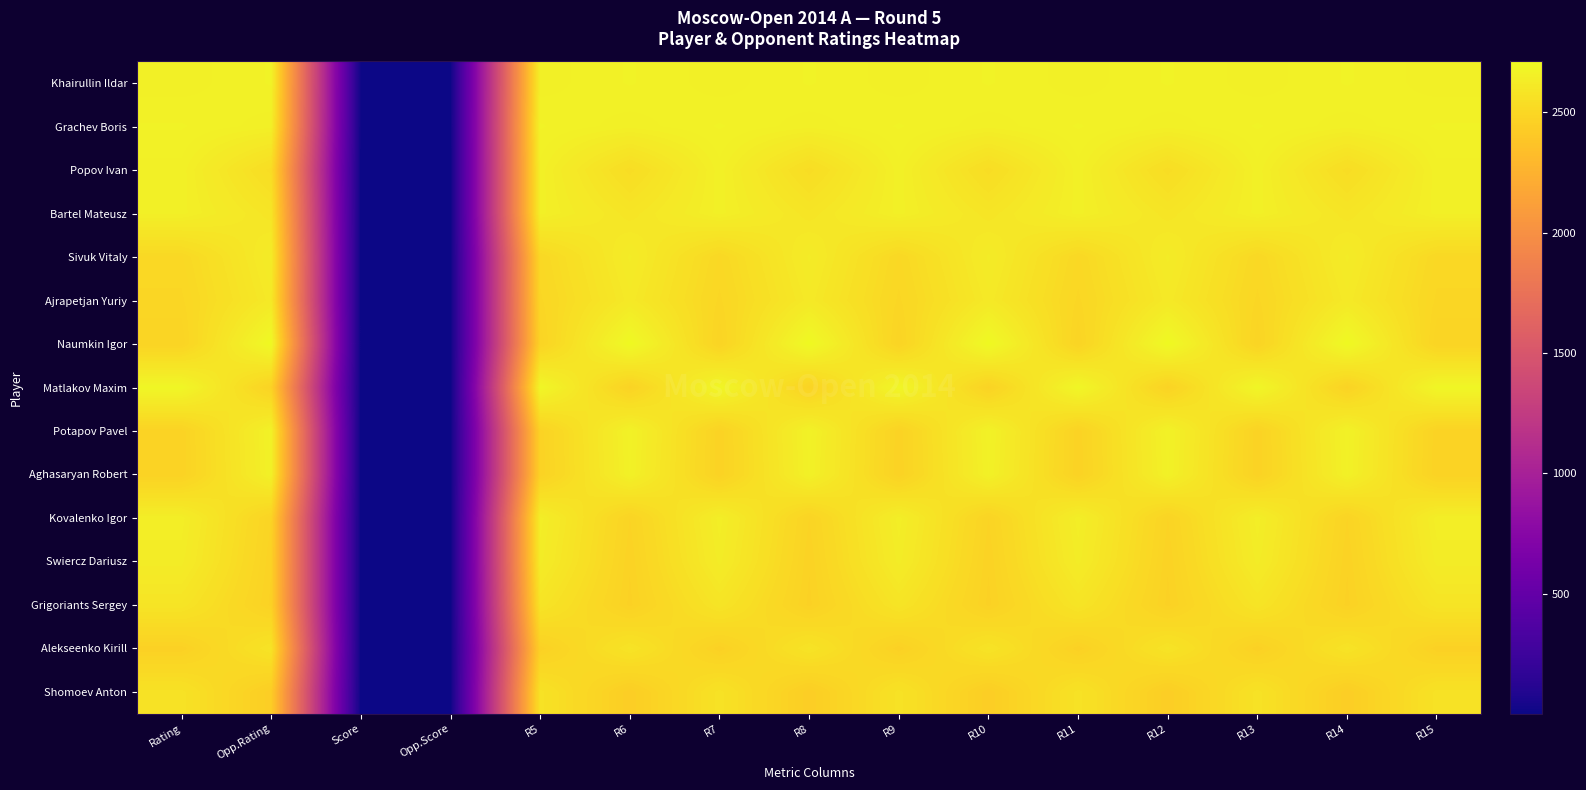

At R13, list the series in order from smallest to largest.

Alekseenko Kirill, Aghasaryan Robert, Potapov Pavel, Naumkin Igor, Ajrapetjan Yuriy, Sivuk Vitaly, Shomoev Anton, Grigoriants Sergey, Swiercz Dariusz, Kovalenko Igor, Khairullin Ildar, Bartel Mateusz, Popov Ivan, Grachev Boris, Matlakov Maxim